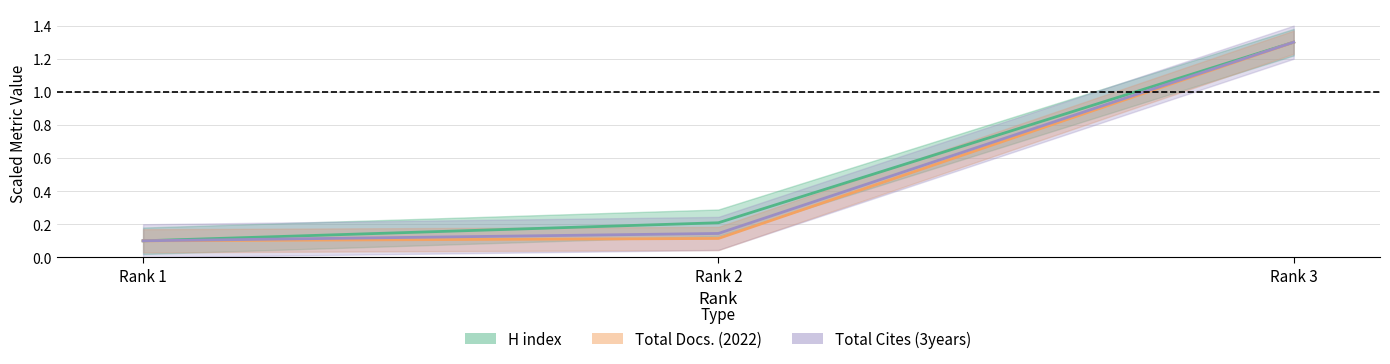

What is the minimum value shown in the chart?

0.1